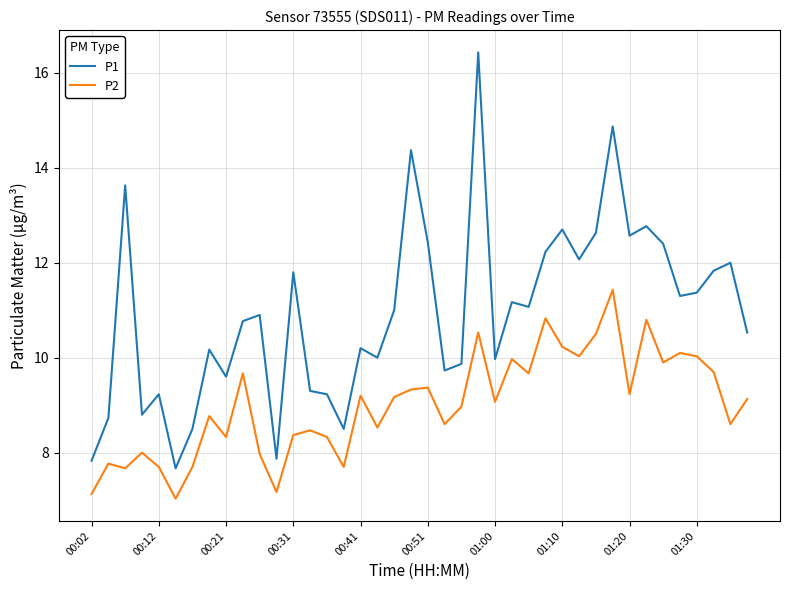

What is the highest value of the P2 series?

11.4